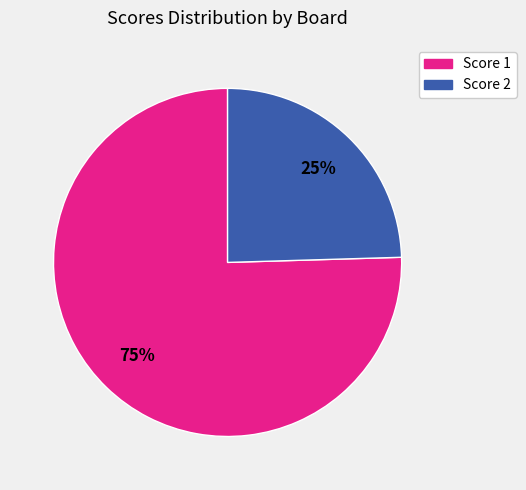

To the nearest percent, what is the average slice percentage?

50%